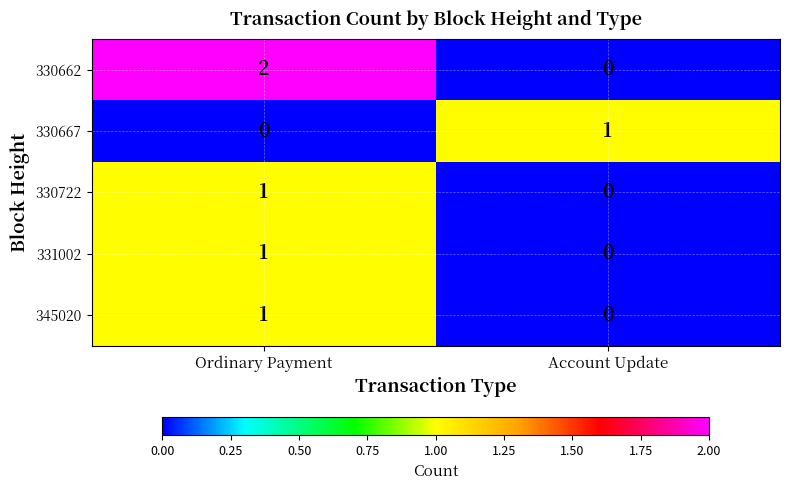

True or false: 330722 has a value of 1 at Ordinary Payment.

True